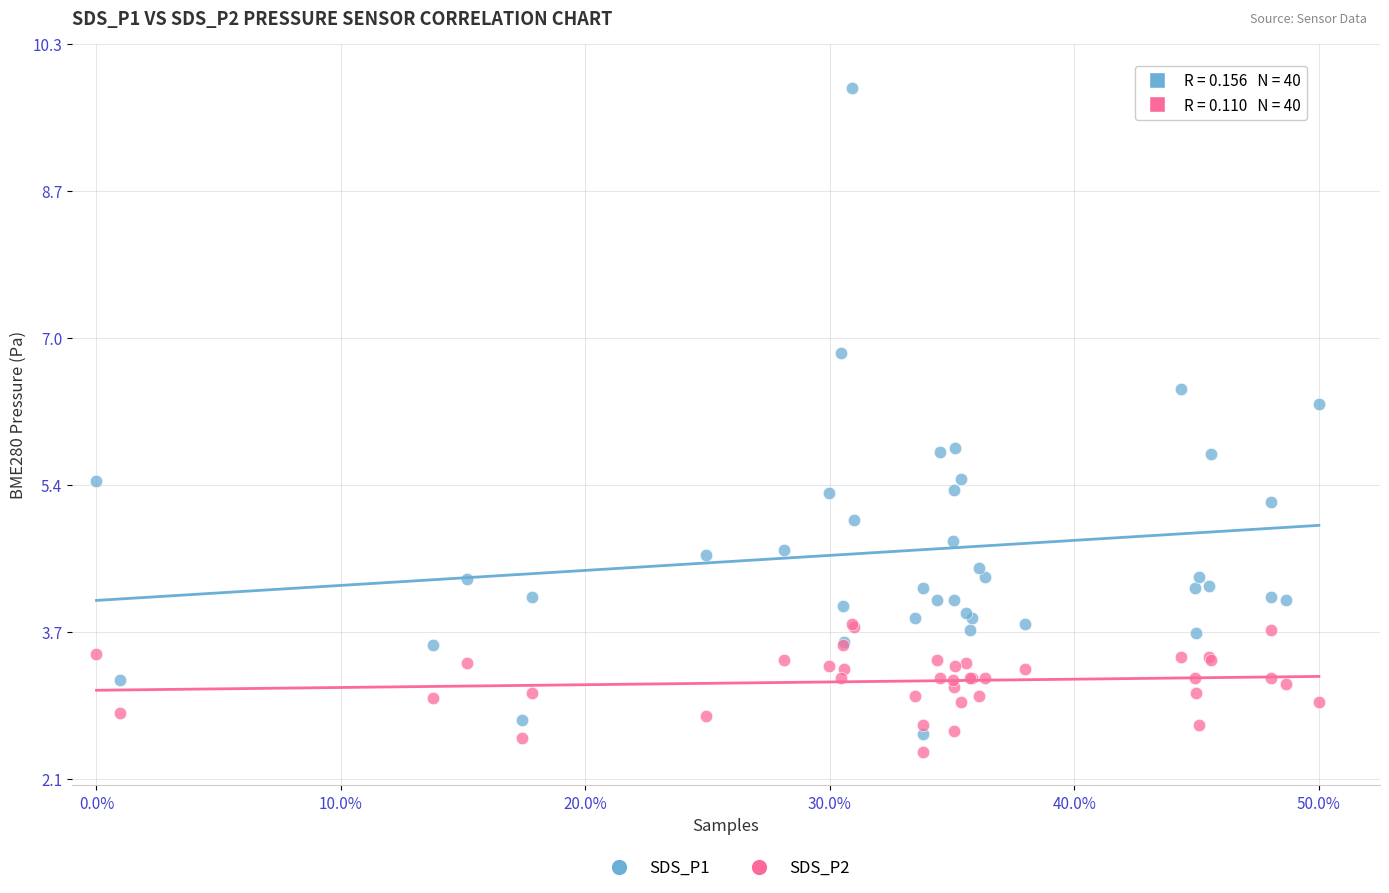

Which series has the largest Y range (max minus min)?

SDS_P1